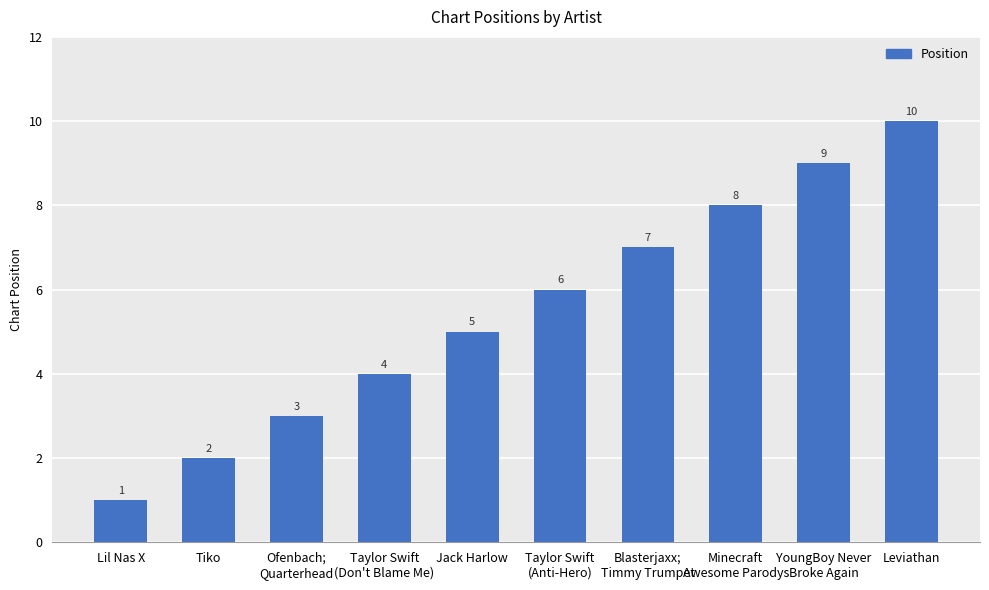

How many data points are less than 6?

5